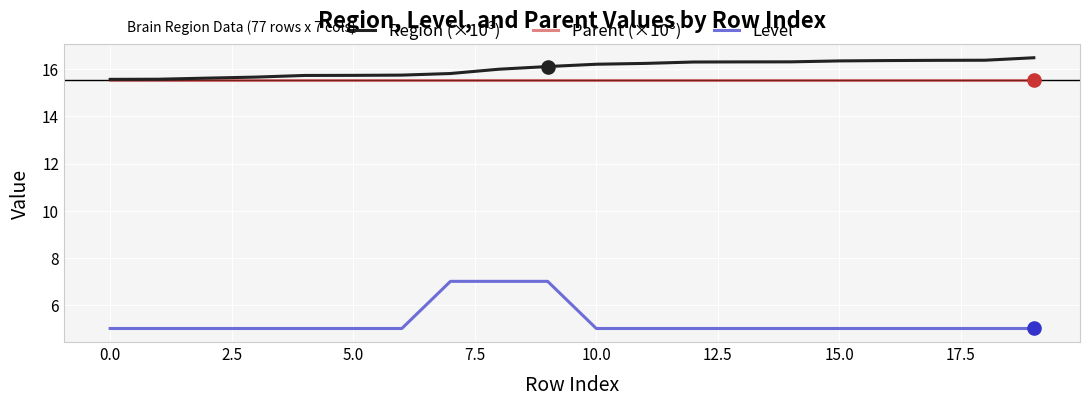

Which series has the largest total across all categories?

Region (×10³)